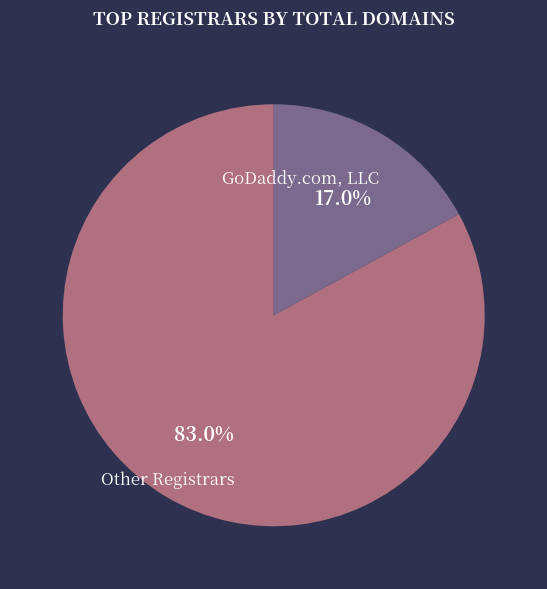

Count the number of slices in the pie.

2